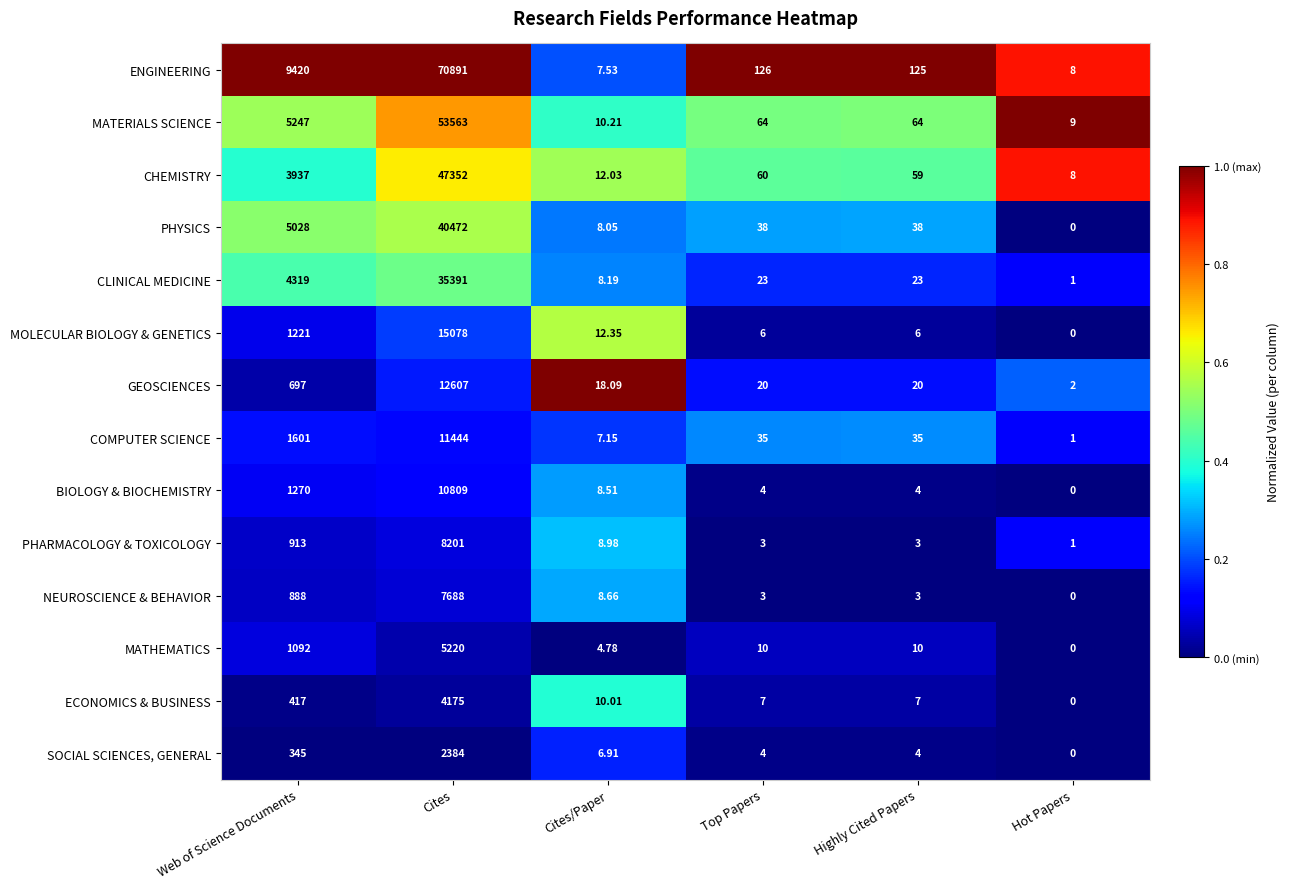

Between Web of Science Documents and Cites, which series saw the biggest shift?

ENGINEERING